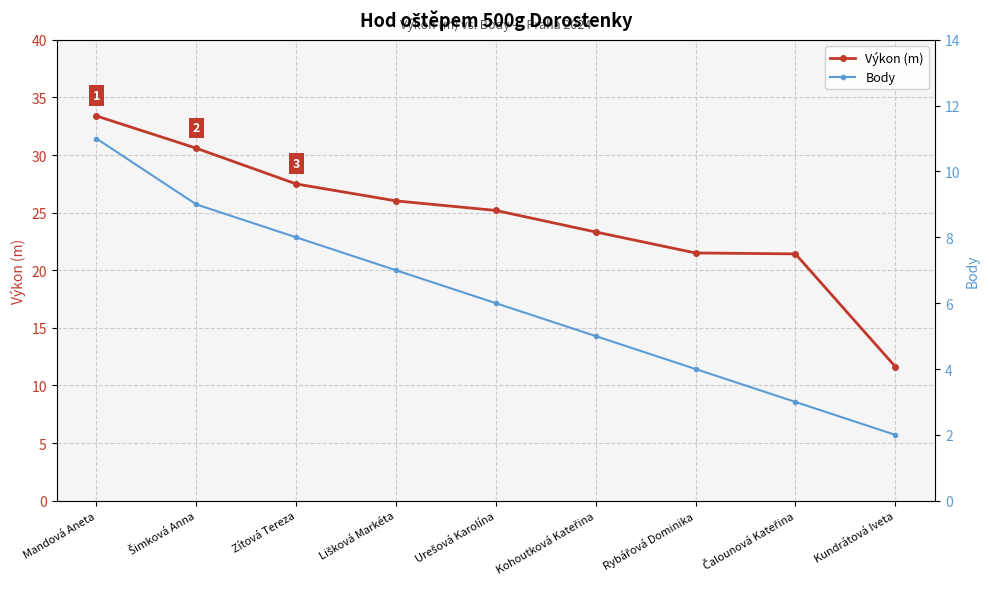

How many values in the Výkon (m) series exceed 25?

5